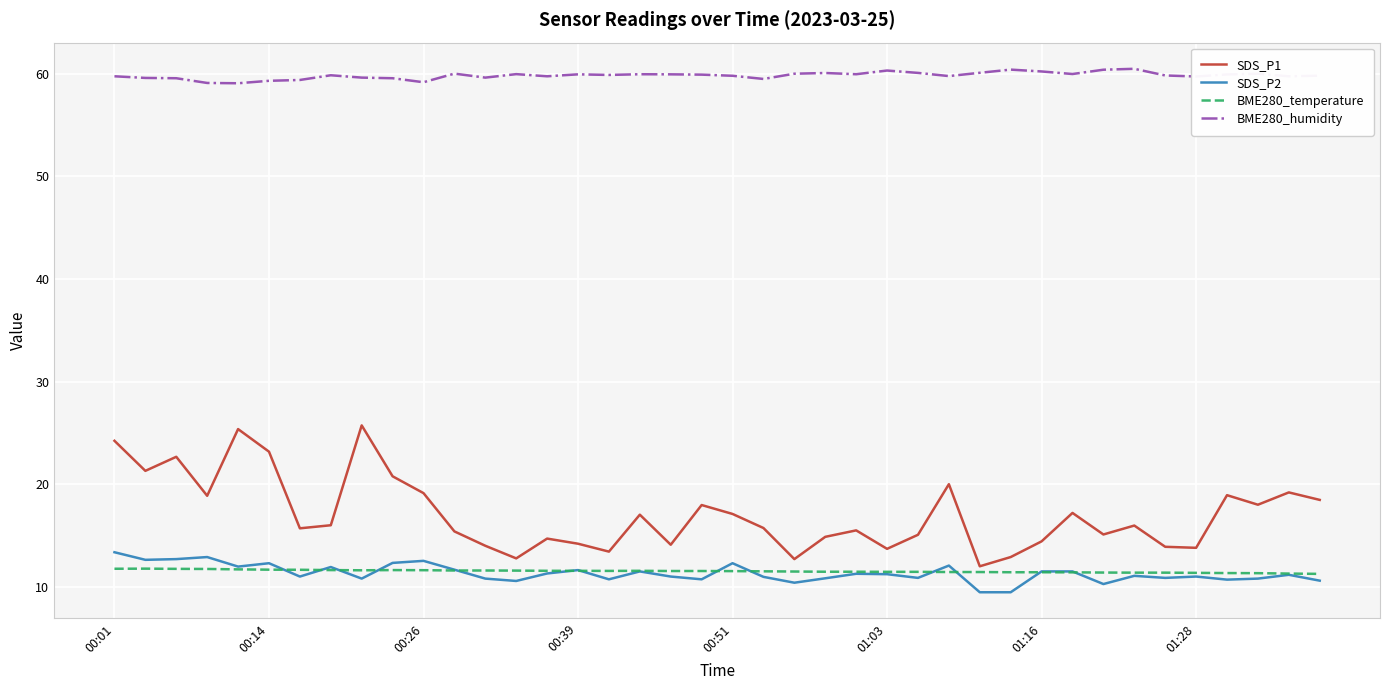

Which series has the largest range (max minus min)?

SDS_P1